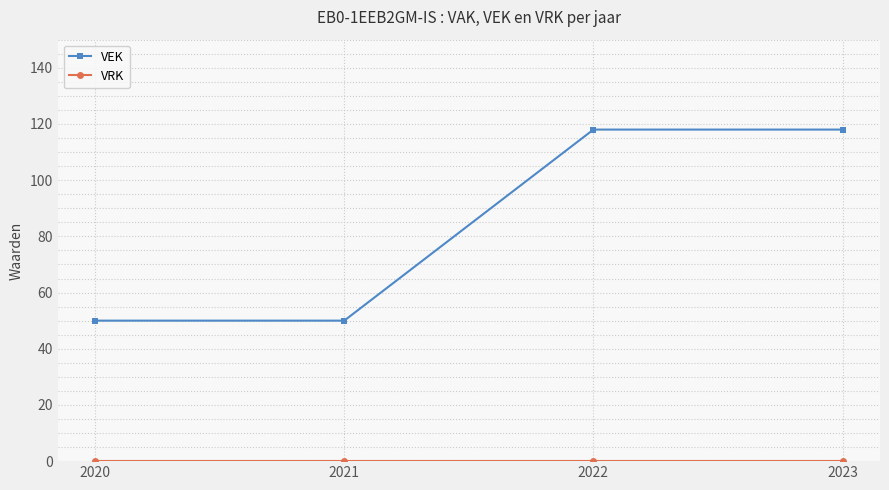

Which series has the largest range (max minus min)?

VEK